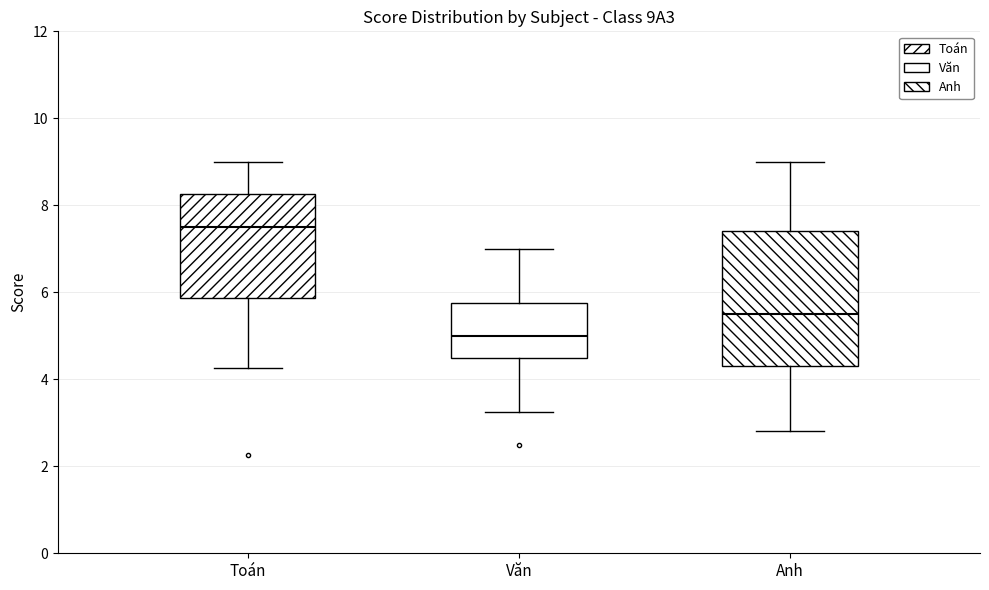

Which box's median line is the highest?

Toán